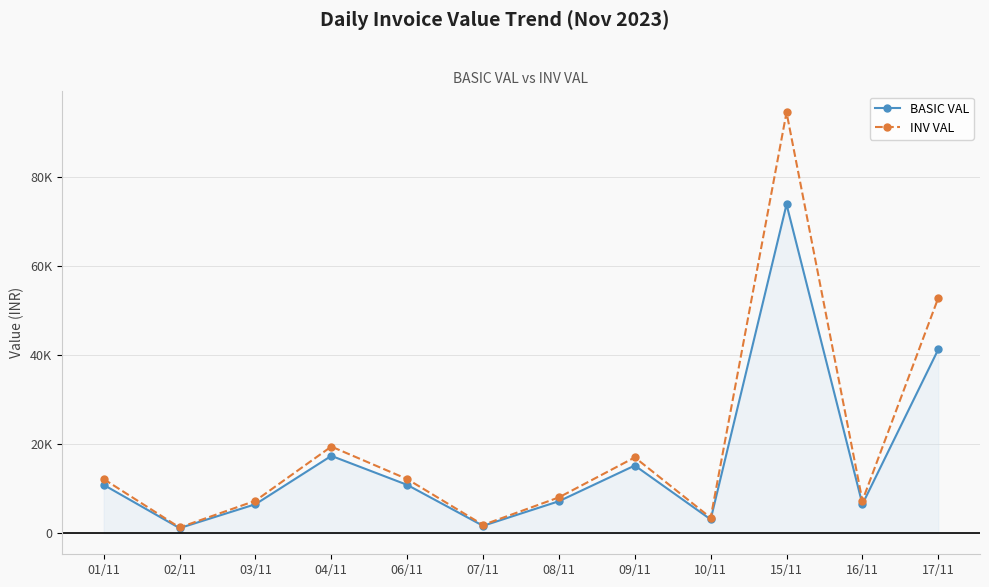

How many values in the INV VAL series exceed 12180?

4